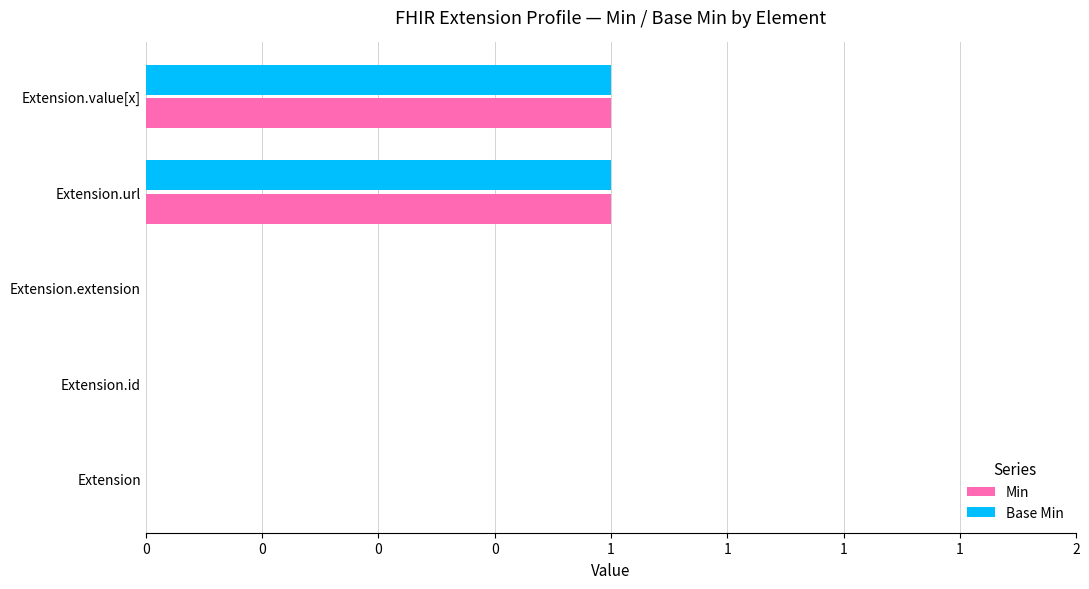

Rank the categories by Min value from lowest to highest.

Extension, Extension.id, Extension.extension, Extension.url, Extension.value[x]